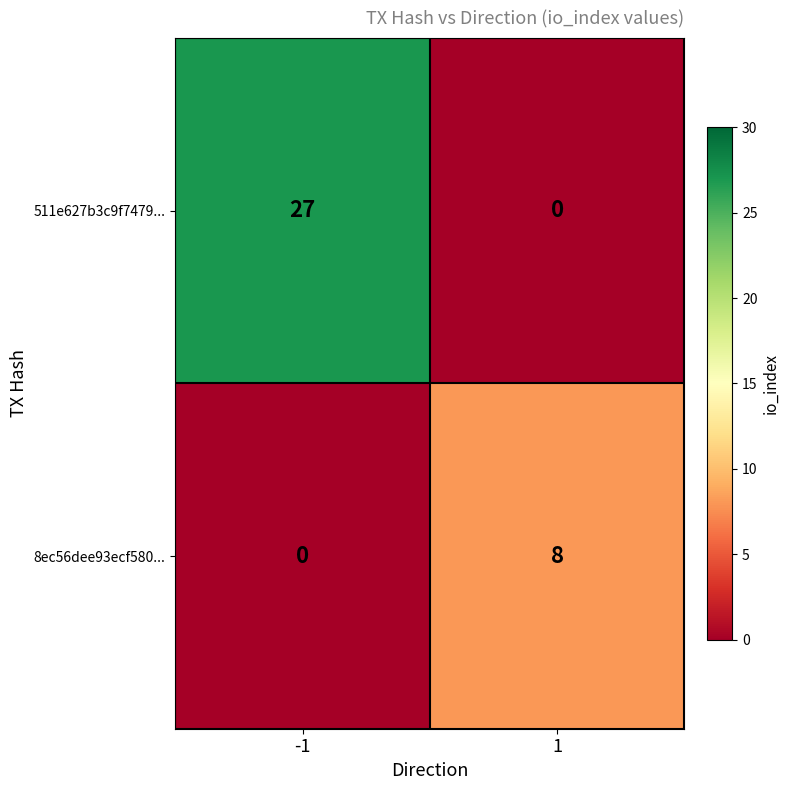

What is the average value of the 511e627b3c9f7479... series?

14